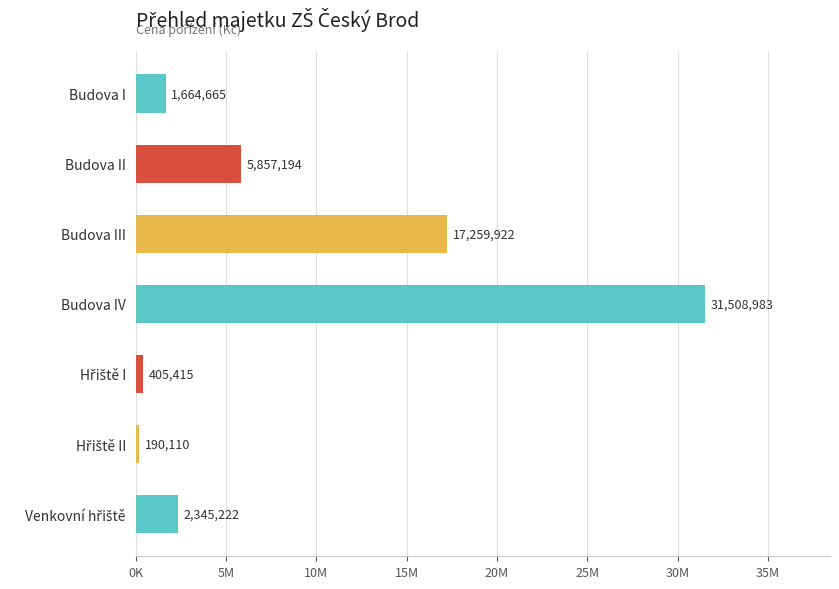

Are the bars horizontal?

Yes